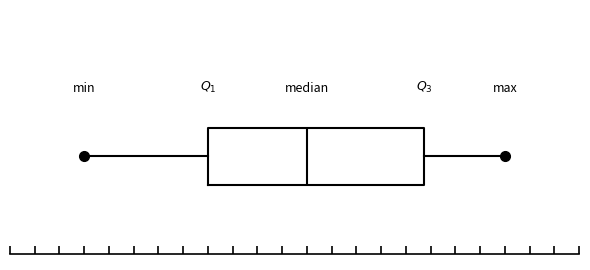

Transcribe this box plot: give where the median line is, the range the box spans, and where the two whiskers end, as read against the x-axis. The values are not printed on the chart, so give them approximately, as read against the axis.

median 5.9, box 5.5 to 6.4, whiskers 5.0 to 6.7